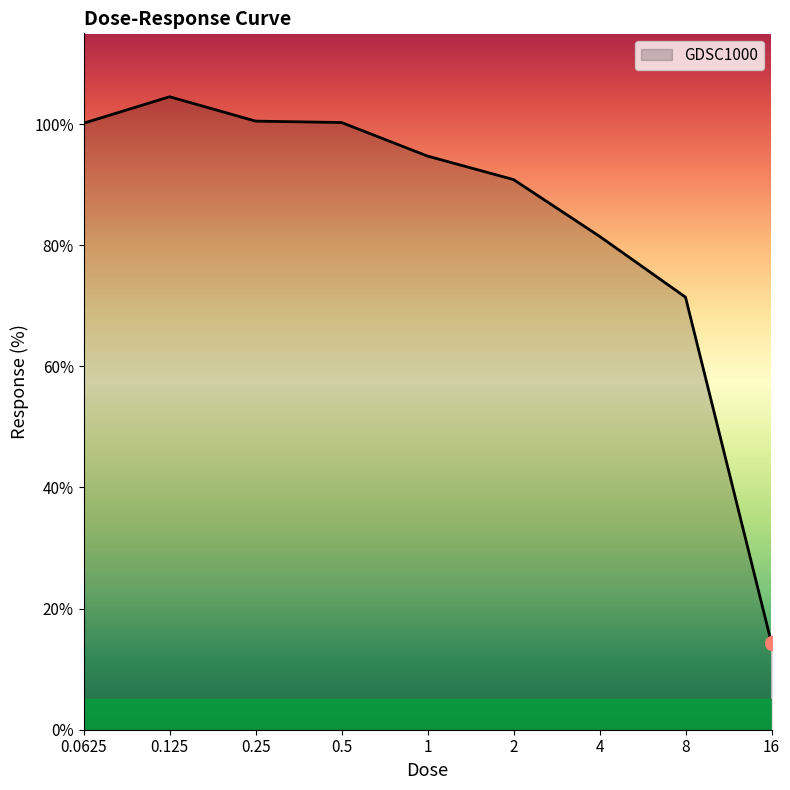

What is the greatest value displayed?

104.5